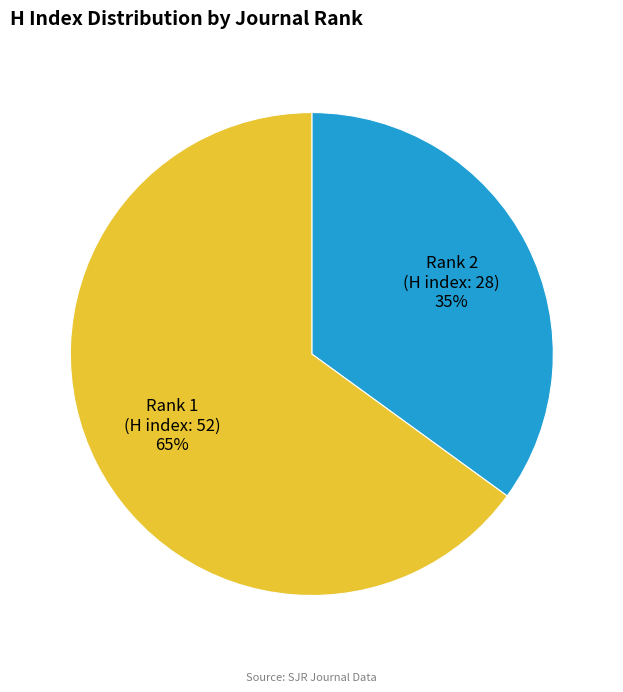

Is Rank 1 (H index: 52) the majority of the pie?

Yes